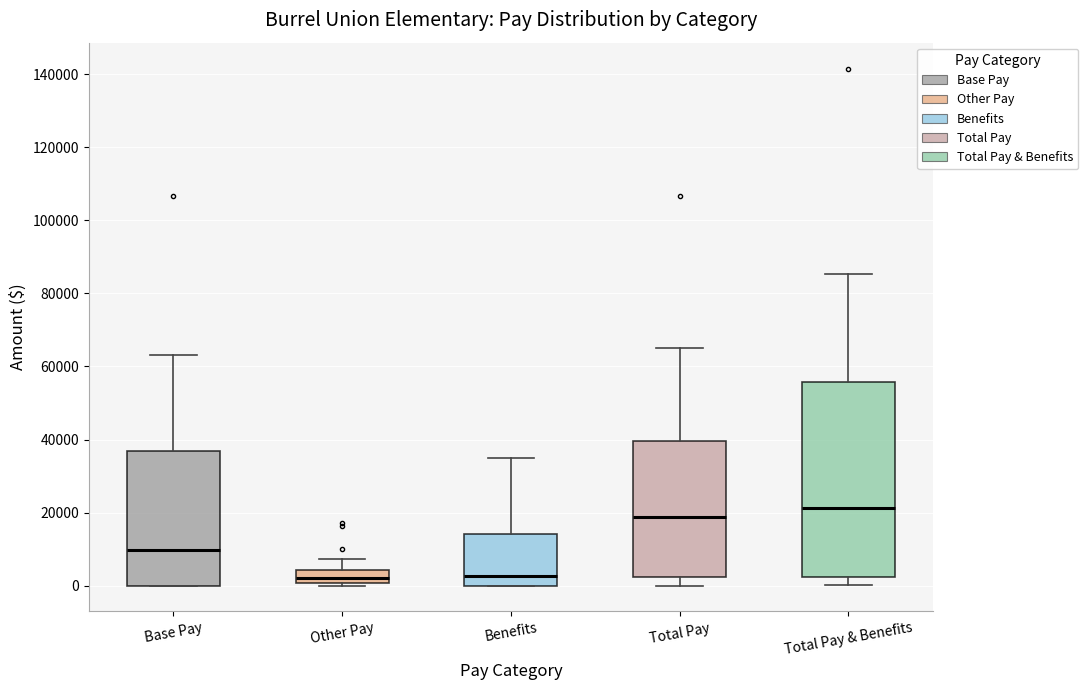

Reading left to right, transcribe this box plot: for each box, give where its median line is, the range the box spans, and where its two whiskers end, as read against the y-axis. The values are not printed on the chart, so give them approximately, as read against the axis.

Base Pay: median 10000, box 0 to 36000, whiskers 0 to 64000
Other Pay: median 2000, box 0 to 4000, whiskers 0 (just below the box's lower edge) to 8000
Benefits: median 2000, box 0 to 14000, whiskers 0 to 36000
Total Pay: median 18000, box 2000 to 40000, whiskers 0 to 66000
Total Pay & Benefits: median 22000, box 2000 to 56000, whiskers 0 to 86000